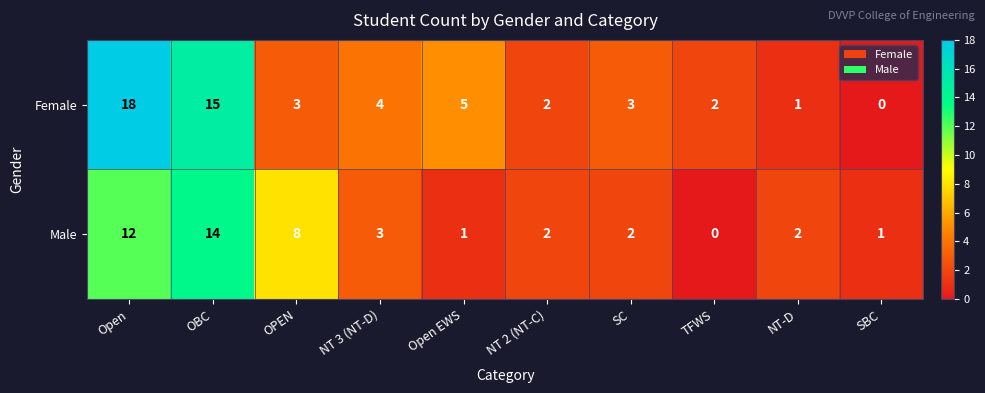

What is the total value across all series at NT 3 (NT-D)?

7